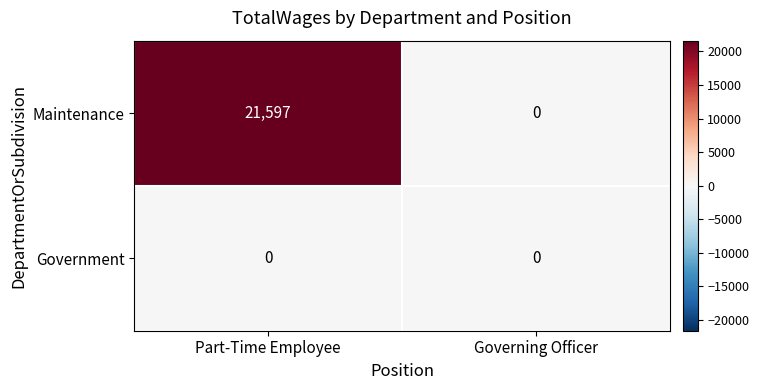

The value of Maintenance at Governing Officer is -11797. True or false?

False